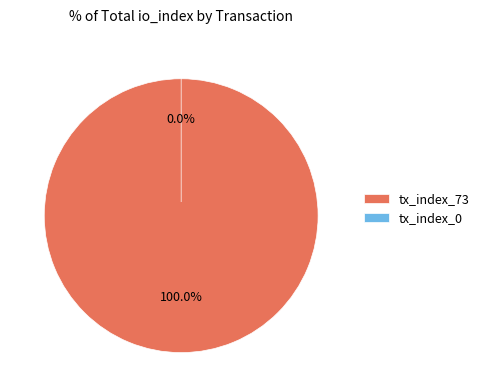

True or false: tx_index_73 accounts for 99% of the total.

False